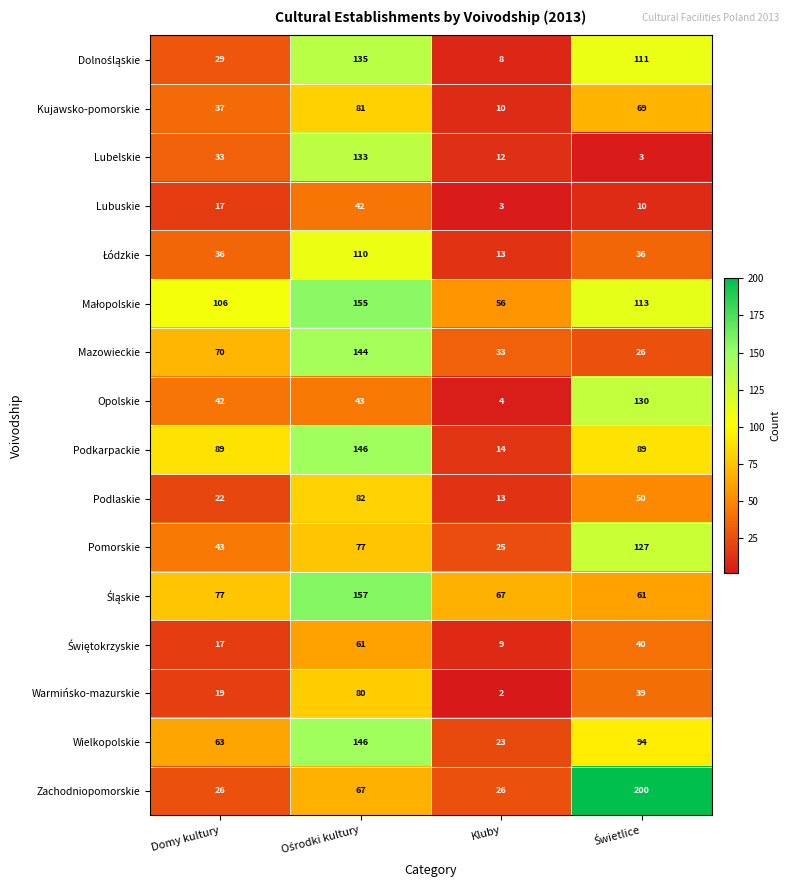

At which label is Lubuskie closest to 22?

Domy kultury